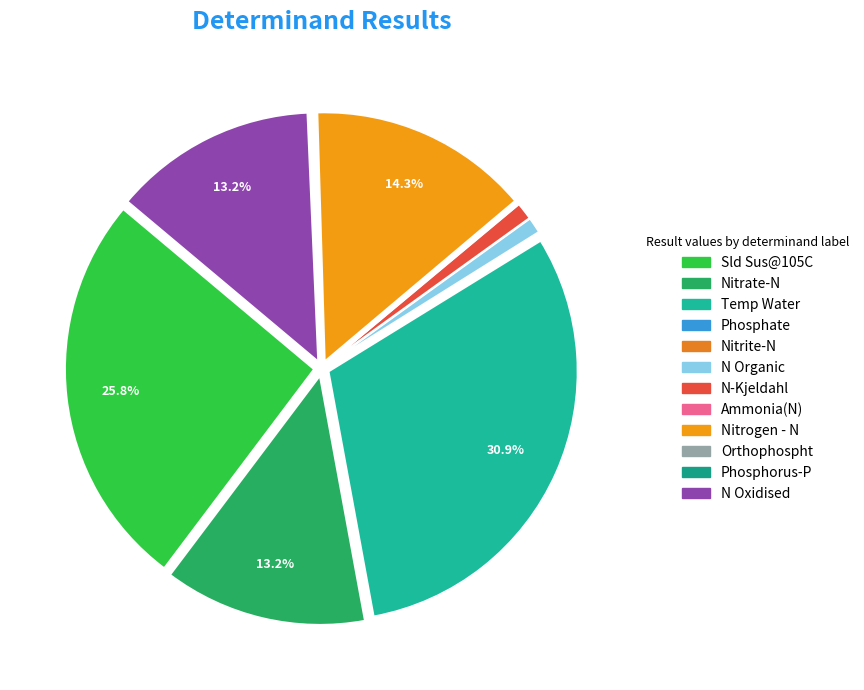

Is there a majority slice in this chart?

No